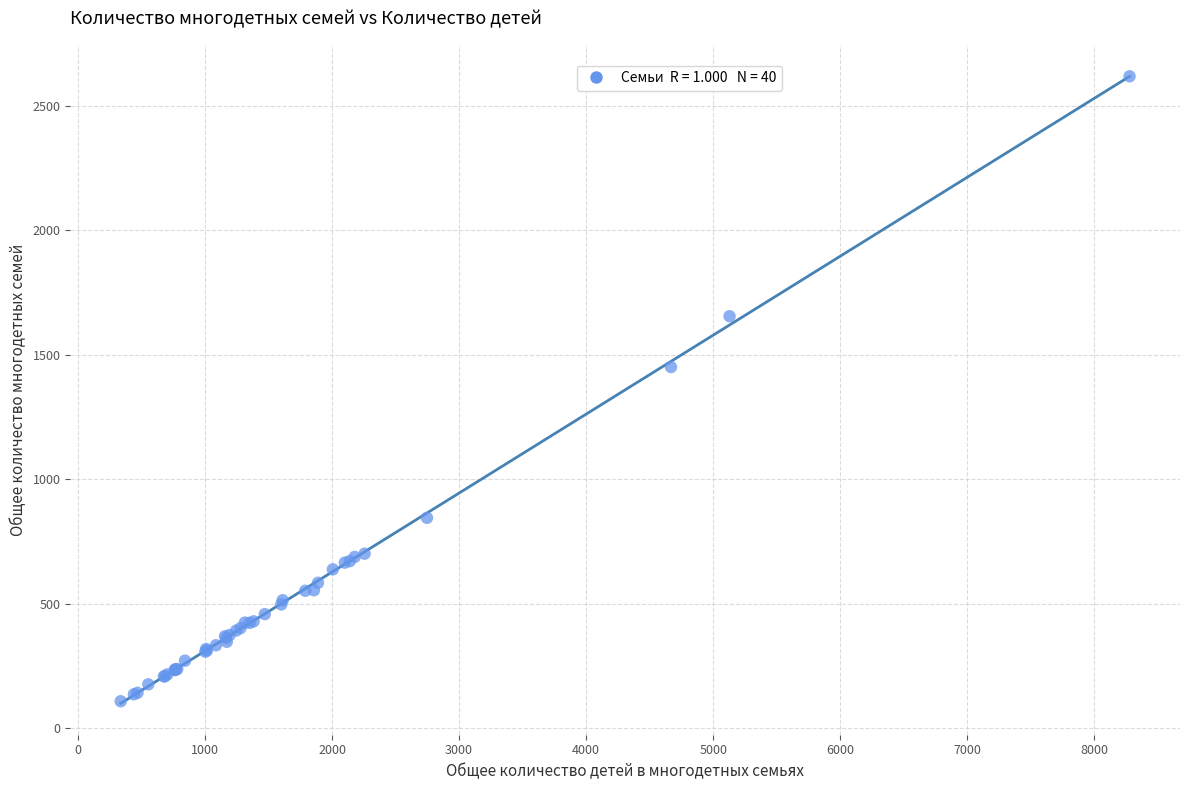

What Y value in the scatter plot is closest to 1363?

1451